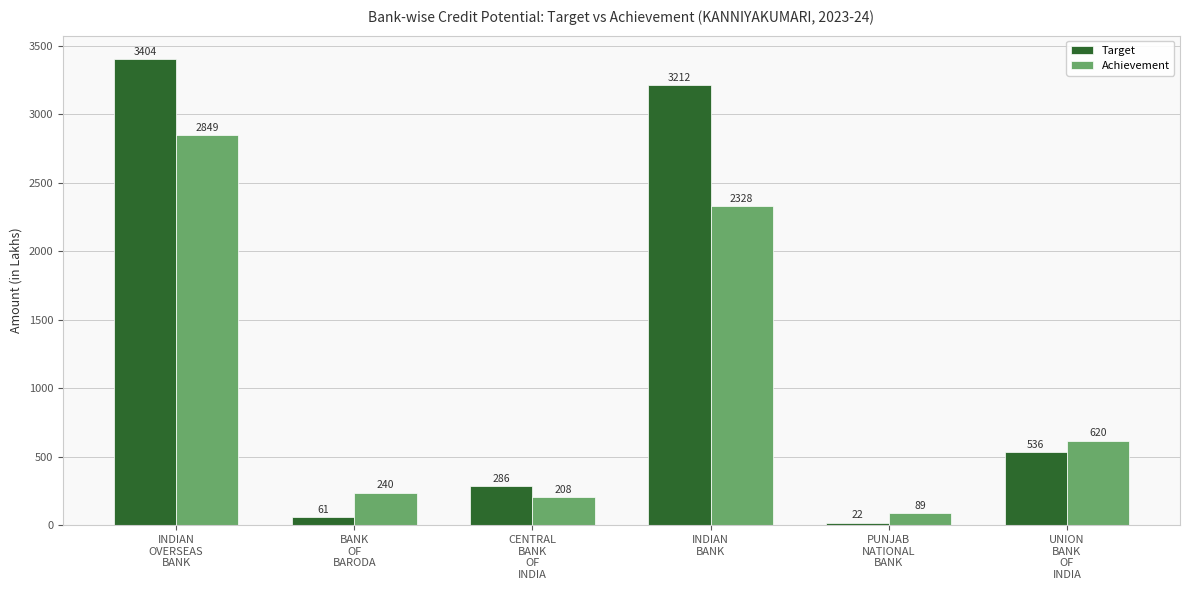

At which category does the chart reach its minimum across all series?

PUNJAB
NATIONAL
BANK